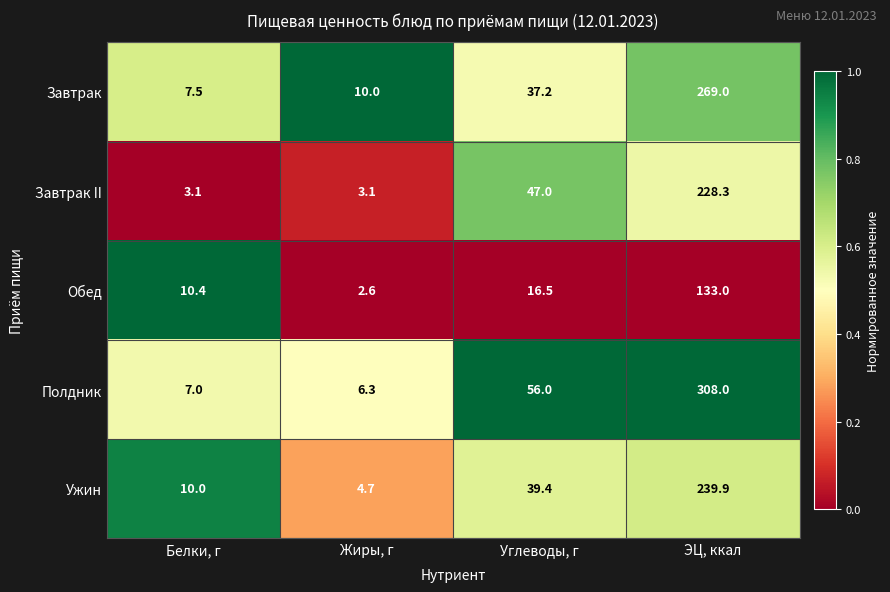

Which series changed the most between Углеводы, г and ЭЦ, ккал?

Полдник